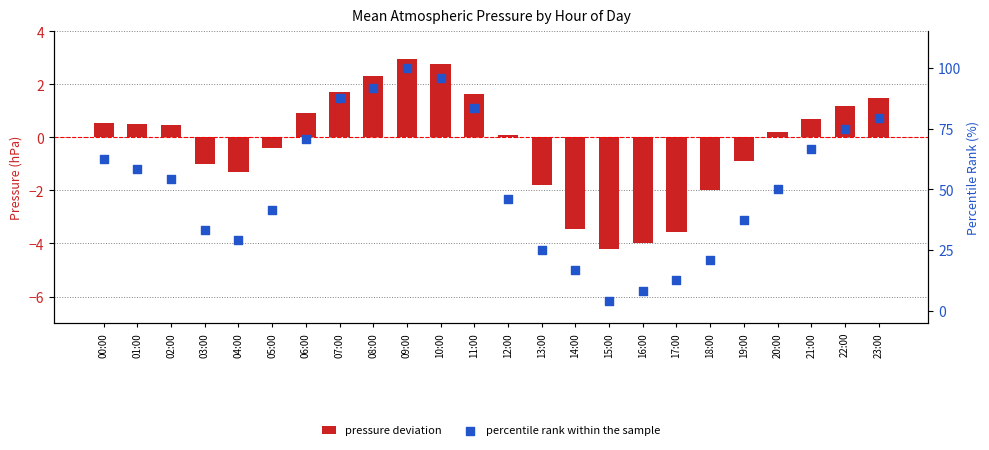

What are all the series names shown in the legend?

pressure deviation, percentile rank within the sample